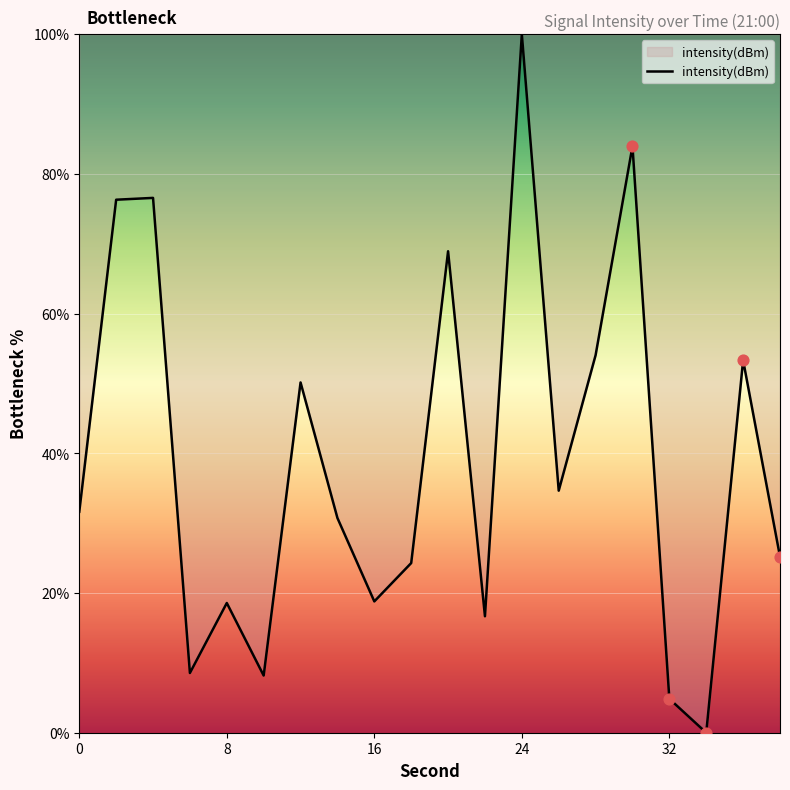

What is the difference between the maximum and minimum values?

100.0